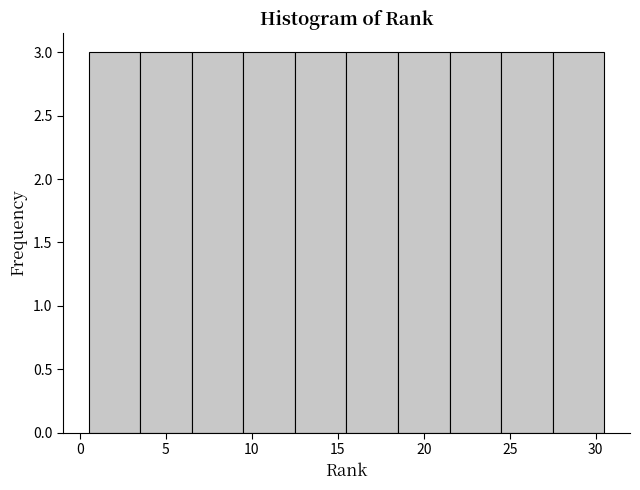

Reading left to right, transcribe this chart: for each bar, give the range it covers on the x-axis and its height. The values are not printed on the chart, so give them approximately, as read against the axis.

0.5 to 3.5: 3
3.5 to 6.5: 3
6.5 to 9.5: 3
9.5 to 12.5: 3
12.5 to 15.5: 3
15.5 to 18.5: 3
18.5 to 21.5: 3
21.5 to 24.5: 3
24.5 to 27.5: 3
27.5 to 30.5: 3